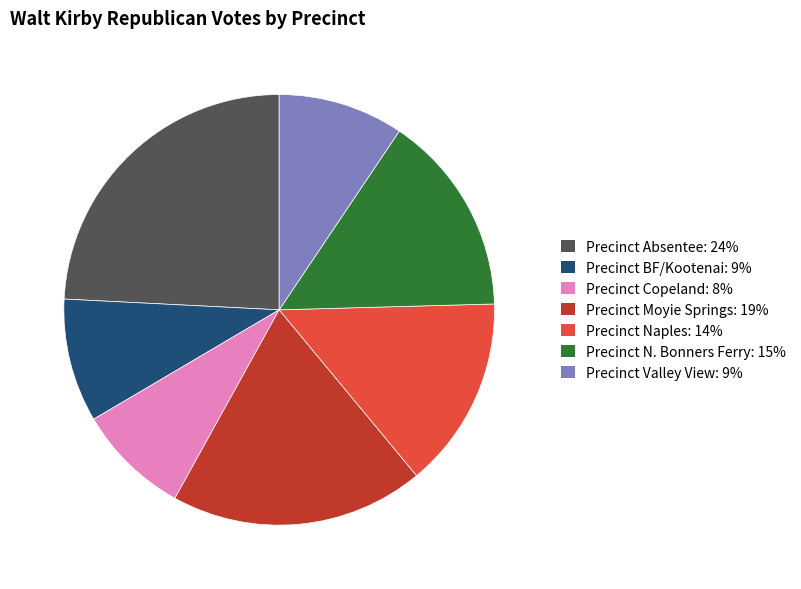

Is there any slice that represents more than half of the pie?

No